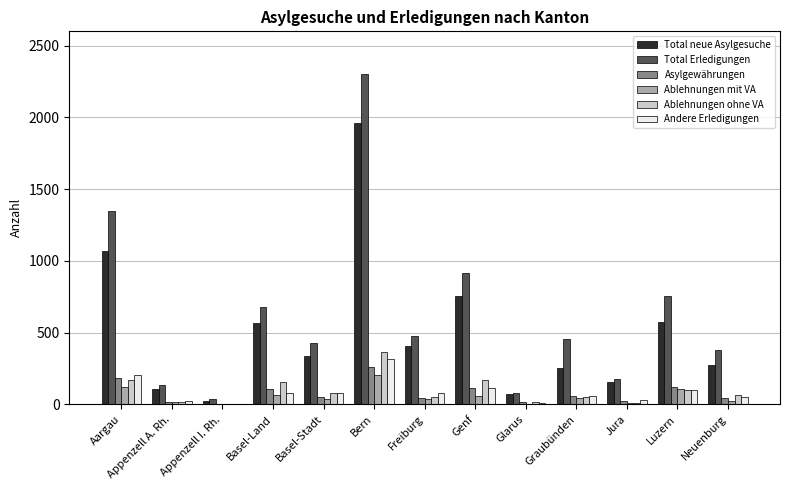

Is the value of Ablehnungen mit VA at Luzern greater than the value of Asylgewährungen at Appenzell A. Rh.?

Yes